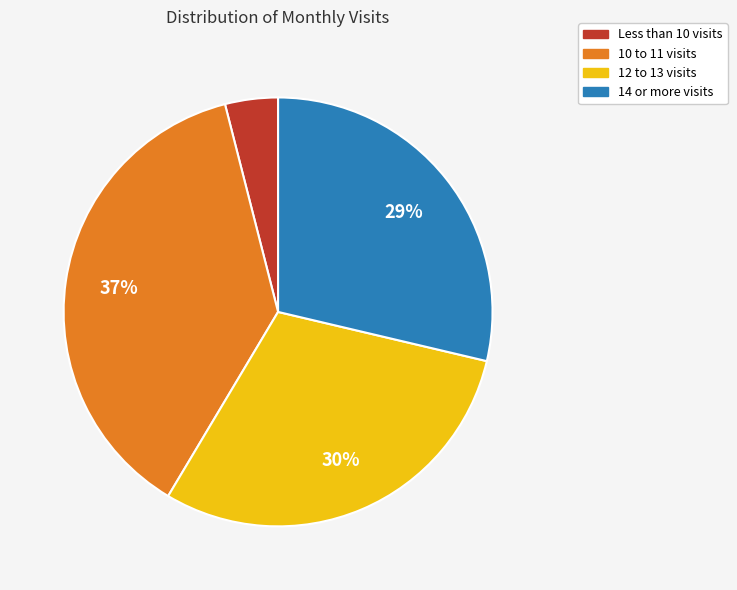

Does any single category account for the majority?

No